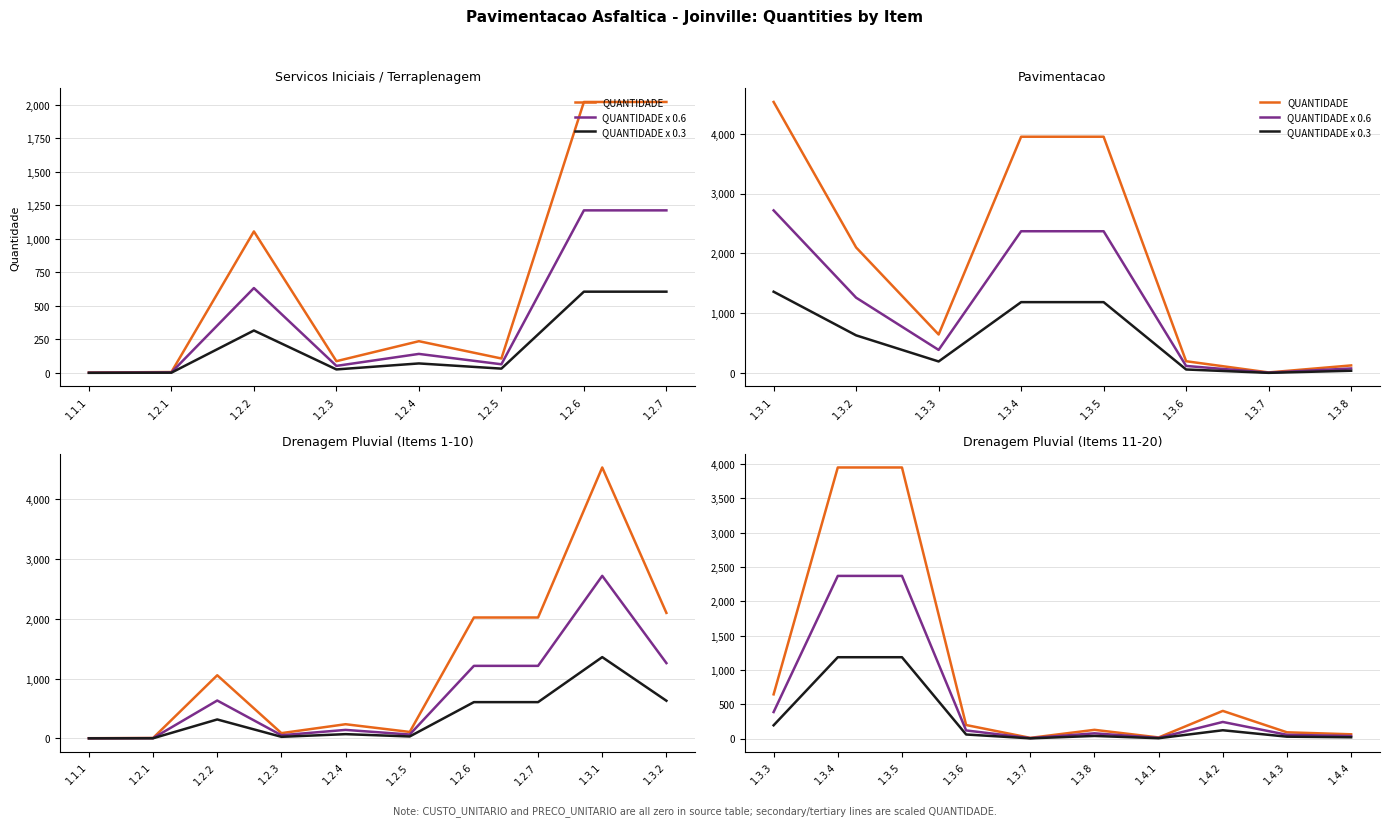

Which series has the widest spread of values?

QUANTIDADE